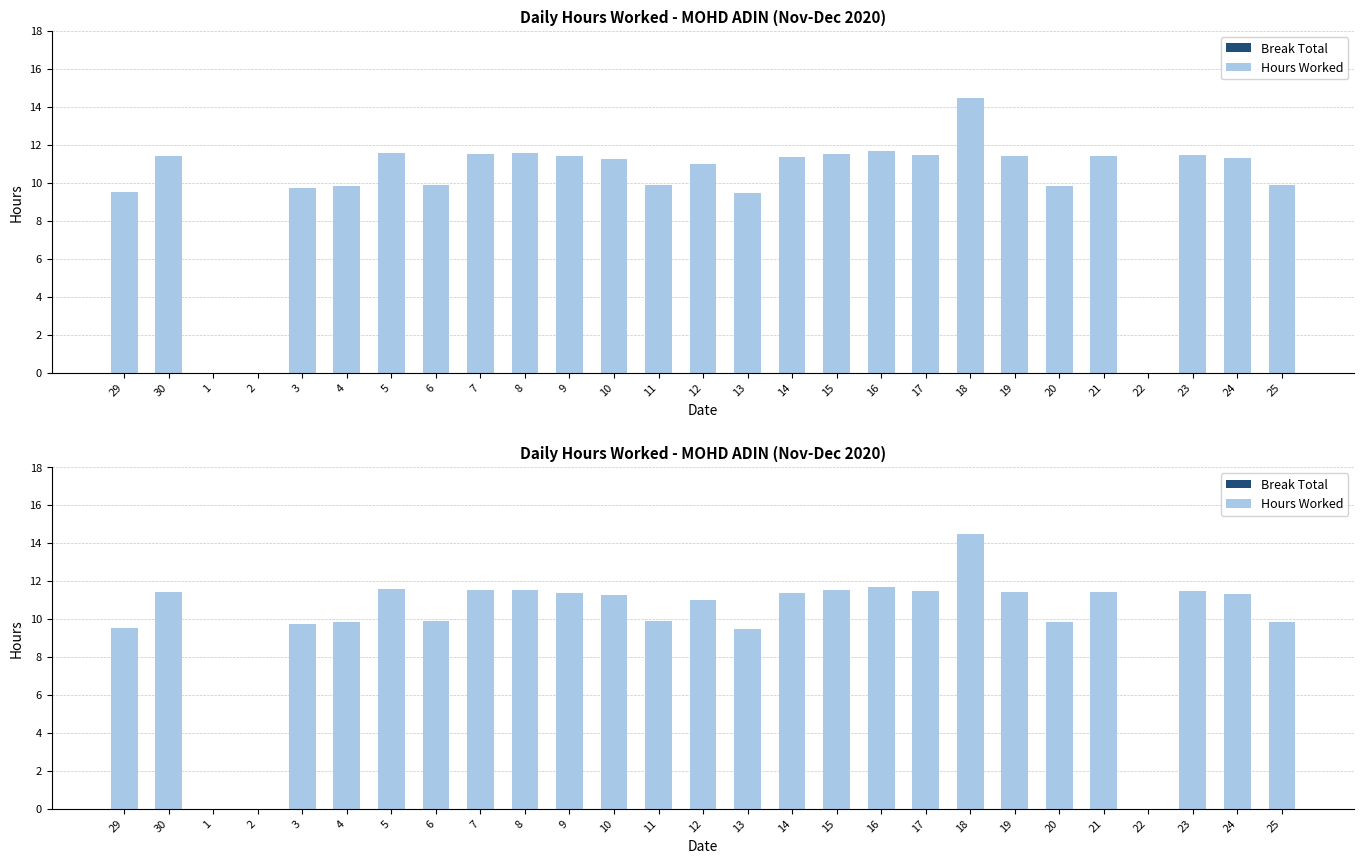

Reading right to left, what are all the values shown in this chart?

Break Total: 25=0.0	24=0.0	23=0.0	22=0.0	21=0.0	20=0.0	19=0.0	18=0.0	17=0.0	16=0.0	15=0.0	14=0.0	13=0.0	12=0.0	11=0.0	10=0.0	9=0.0	8=0.0	7=0.0	6=0.0	5=0.0	4=0.0	3=0.0	2=0.0	1=0.0	30=0.0	29=0.0
Hours Worked: 25=9.9	24=11.3	23=11.5	22=0.0	21=11.4	20=9.8	19=11.4	18=14.4	17=11.5	16=11.7	15=11.5	14=11.4	13=9.5	12=11.0	11=9.9	10=11.3	9=11.4	8=11.6	7=11.5	6=9.9	5=11.6	4=9.8	3=9.7	2=0.0	1=0.0	30=11.4	29=9.5